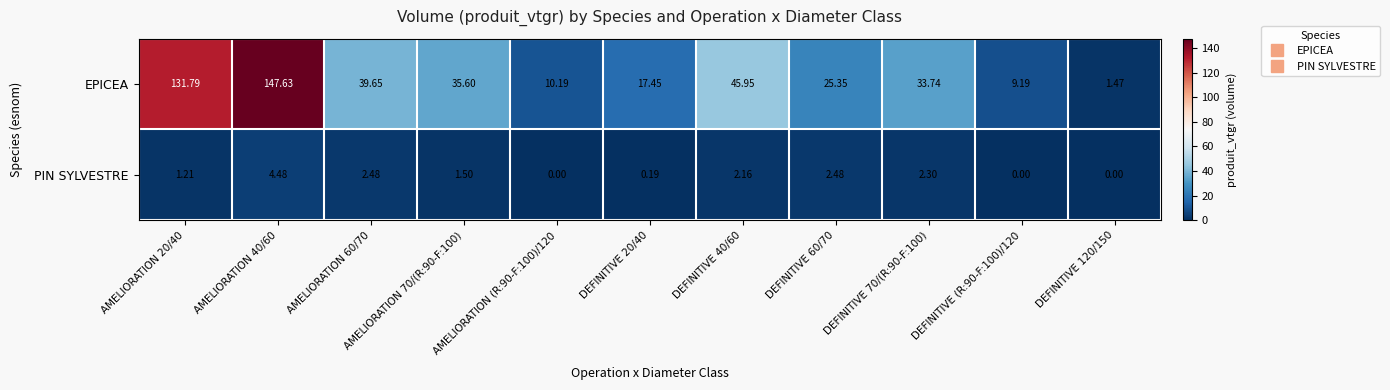

Rank the series by their average value, from lowest to highest.

PIN SYLVESTRE, EPICEA